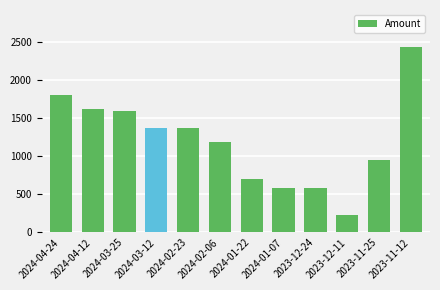

Is it true that the value at 2024-02-23 is 2421.0?

False